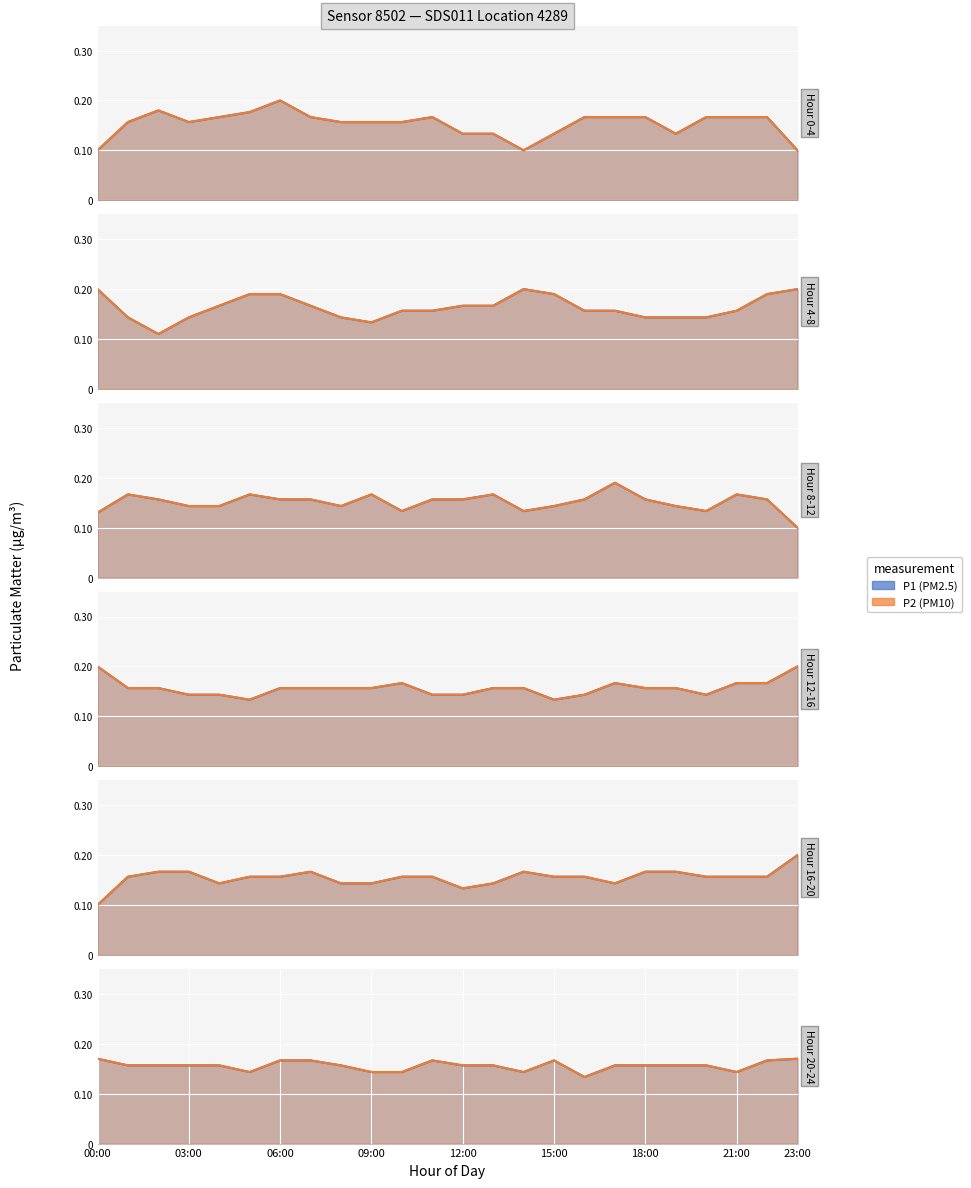

What is the label of the 7th point from the left?

06:00